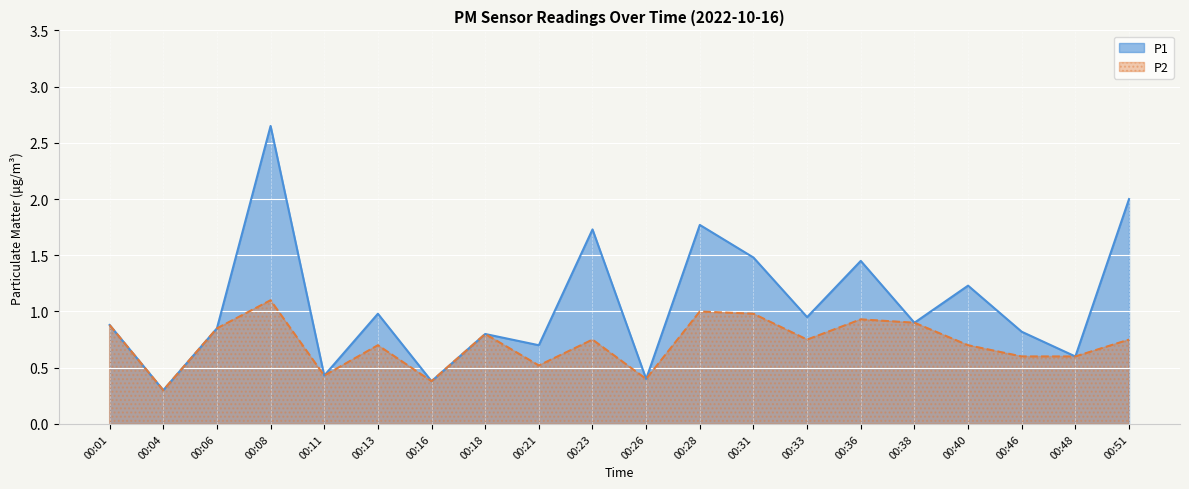

How many lines are shown in the chart?

2